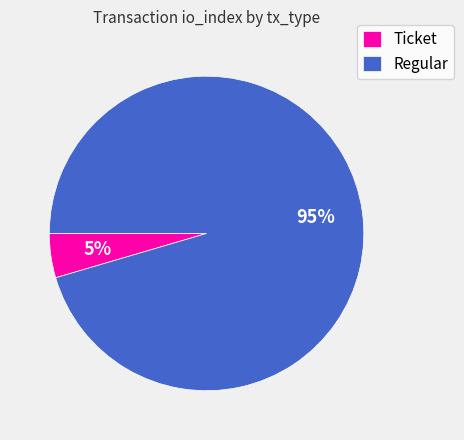

To the nearest percent, what portion does Regular represent?

95%